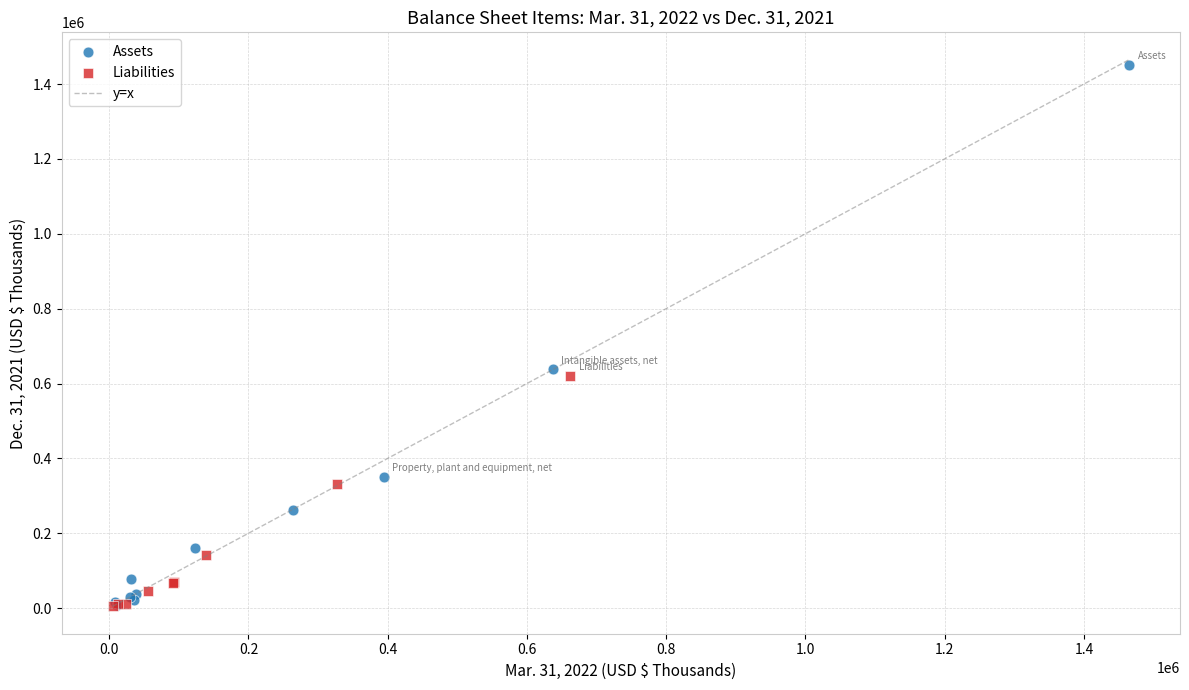

Which series has the largest Y range (max minus min)?

Assets